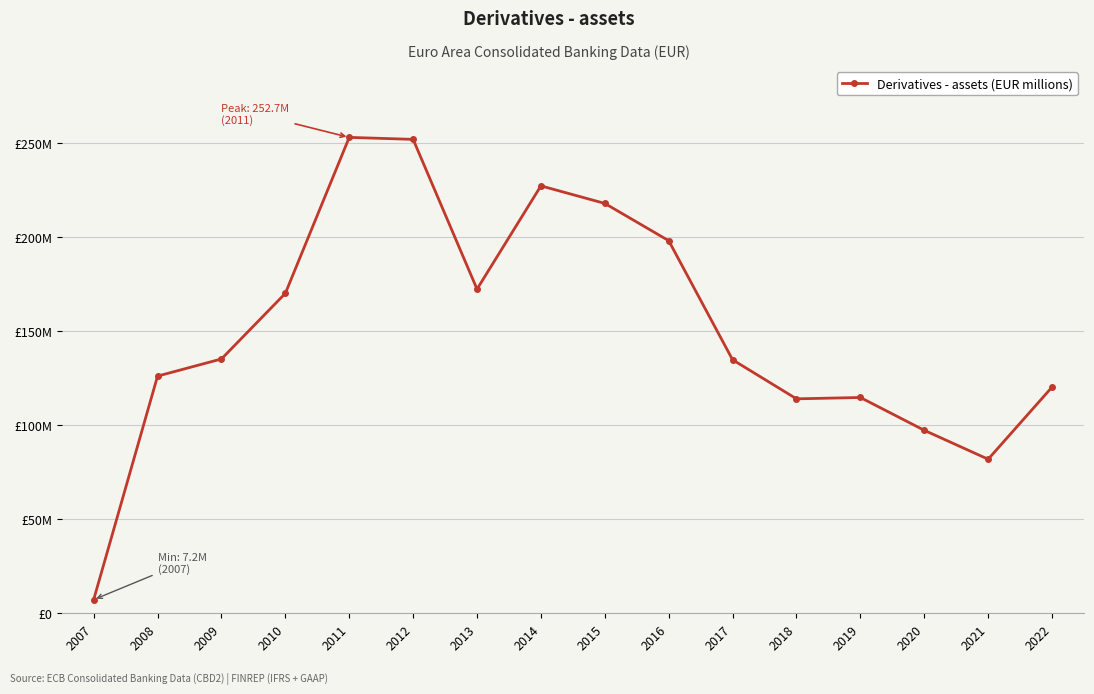

Is this an area chart (filled region under the line)?

No